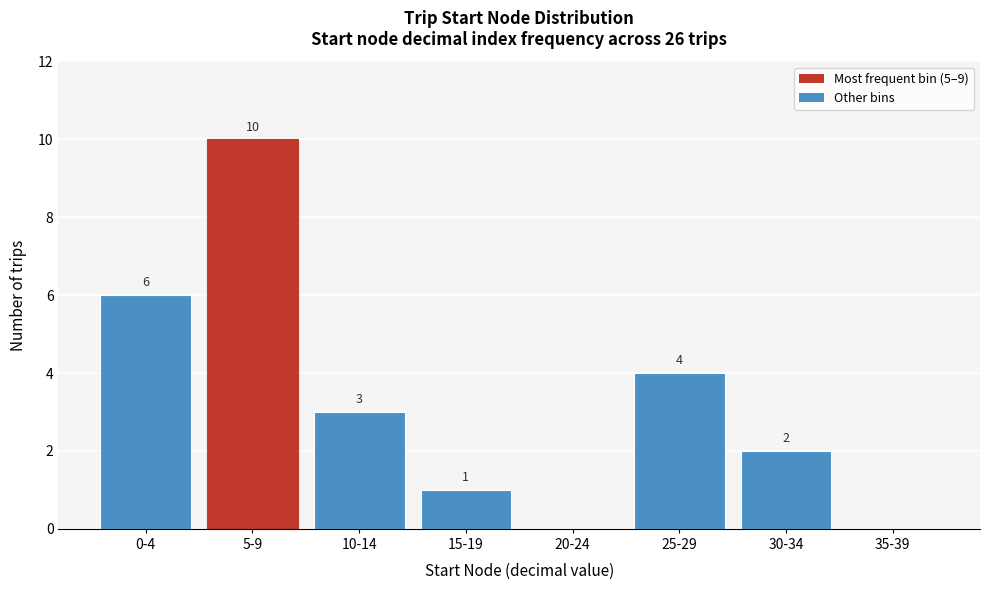

Reading left to right, extract all data points from this chart.

0-4=6	5-9=10	10-14=3	15-19=1	20-24=0	25-29=4	30-34=2	35-39=0